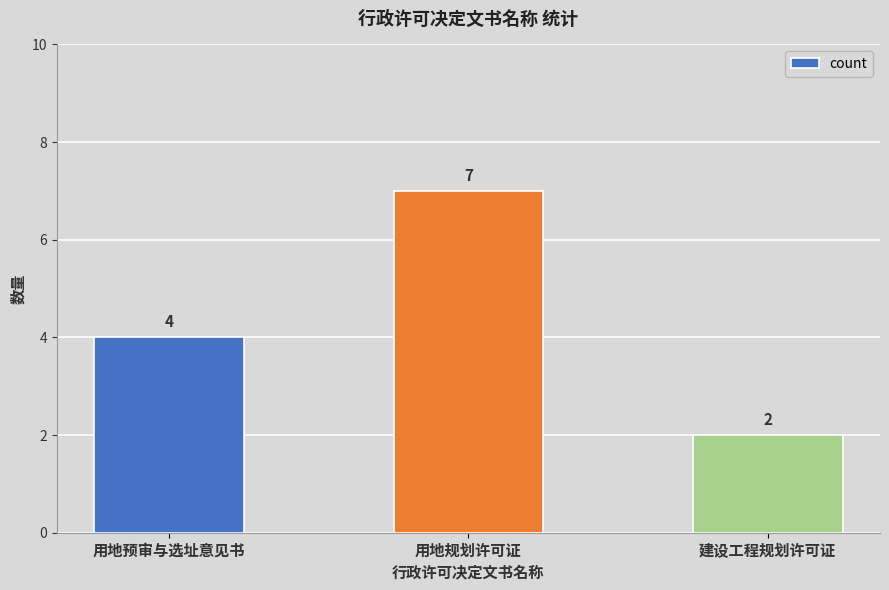

Rank the categories by value from lowest to highest.

建设工程规划许可证, 用地预审与选址意见书, 用地规划许可证